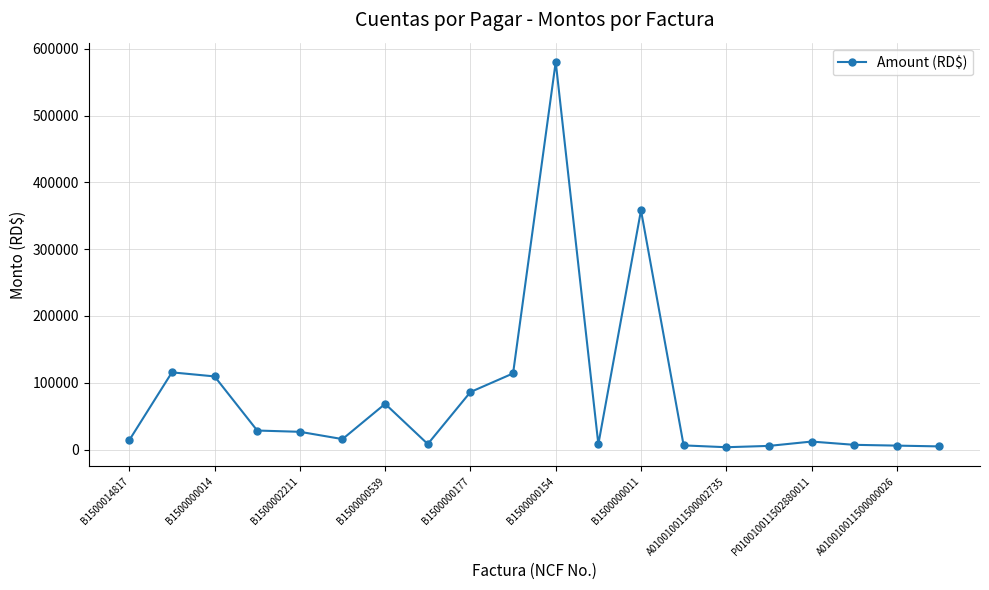

True or false: there are more than 1 points higher than both neighbors.

True